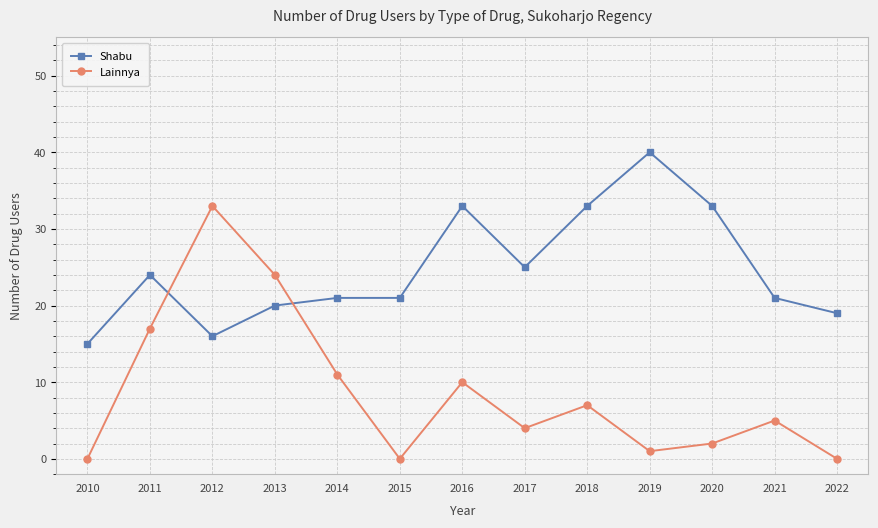

Reading left to right, extract all data points from this chart.

Shabu: 2010=15	2011=24	2012=16	2013=20	2014=21	2015=21	2016=33	2017=25	2018=33	2019=40	2020=33	2021=21	2022=19
Lainnya: 2010=0	2011=17	2012=33	2013=24	2014=11	2015=0	2016=10	2017=4	2018=7	2019=1	2020=2	2021=5	2022=0